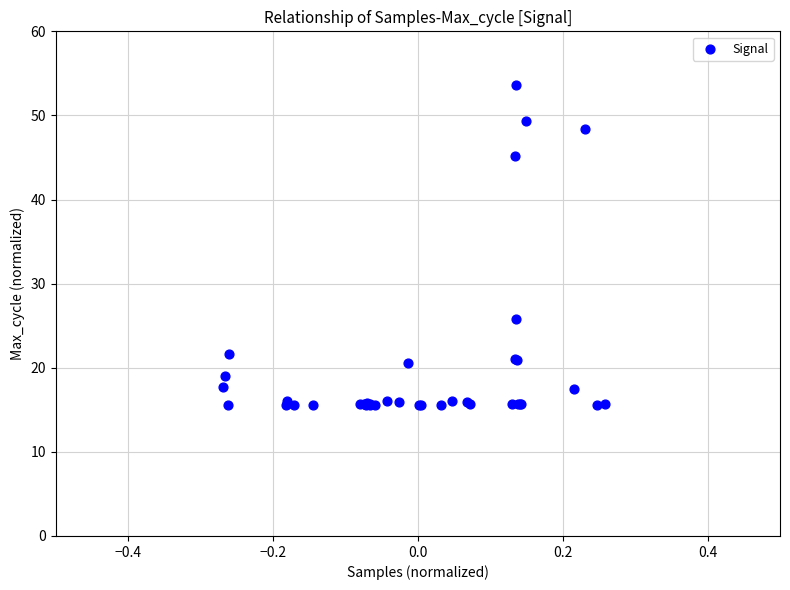

What Y value in the scatter plot is closest to 34?

25.7